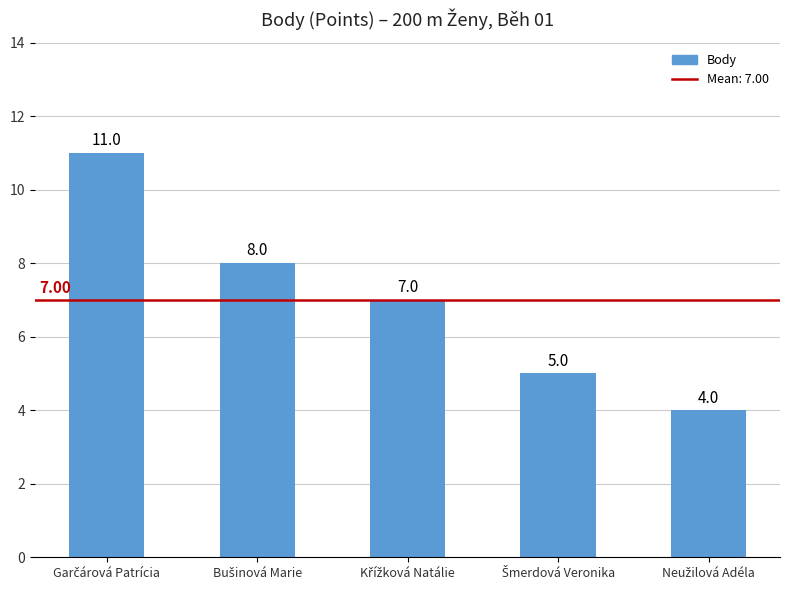

What is the difference between the maximum and minimum values?

7